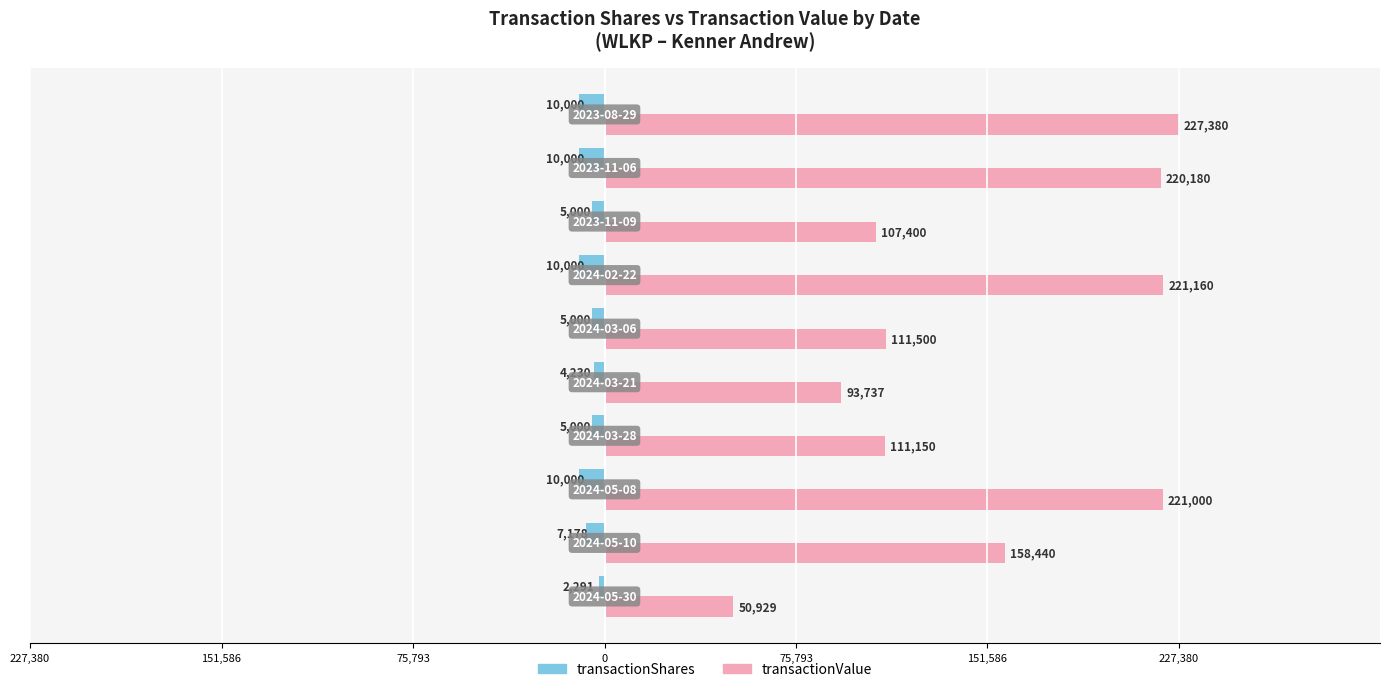

What is the sum of all transactionShares values?

-68699